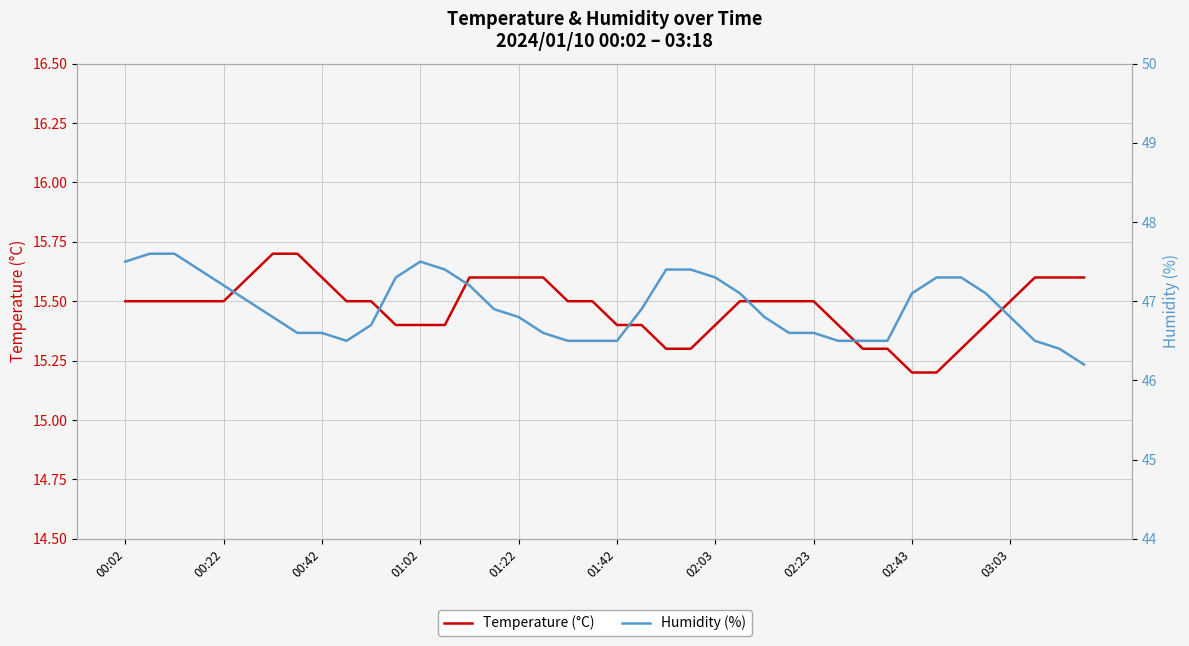

Which category has the lowest value in the Temperature (°C) series?

02:43